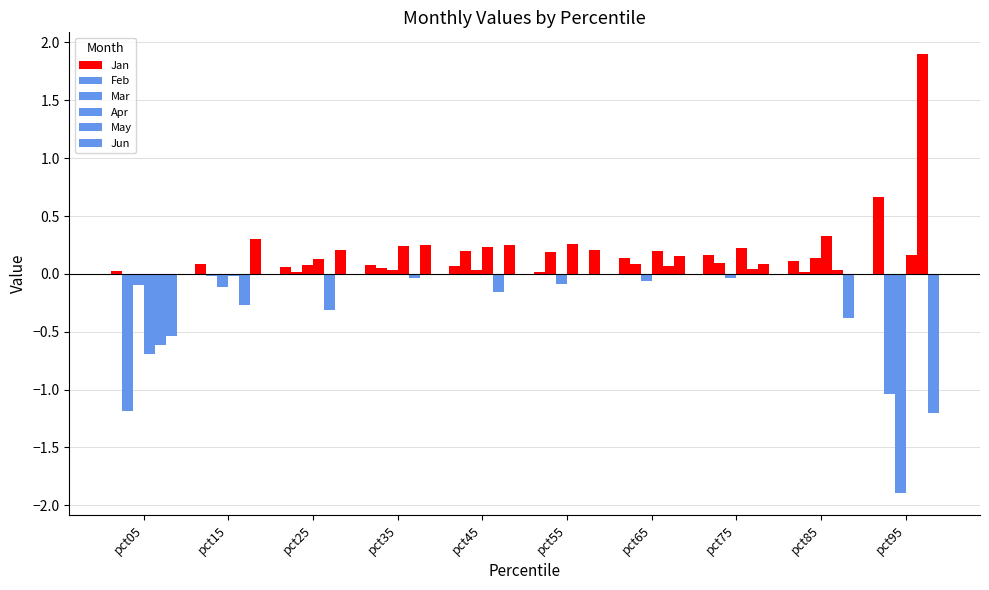

The Feb series shows -0.0 at pct15. True or false?

True